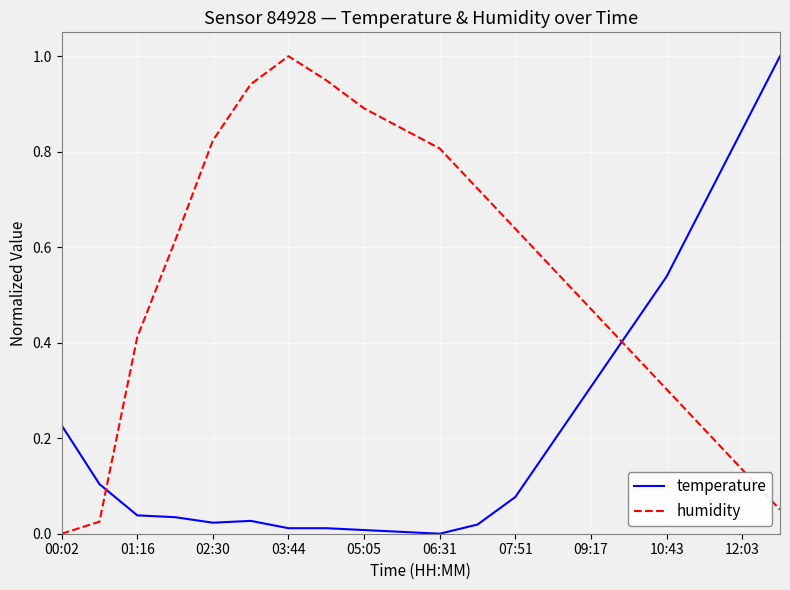

True or false: temperature and humidity intersect in this chart.

True